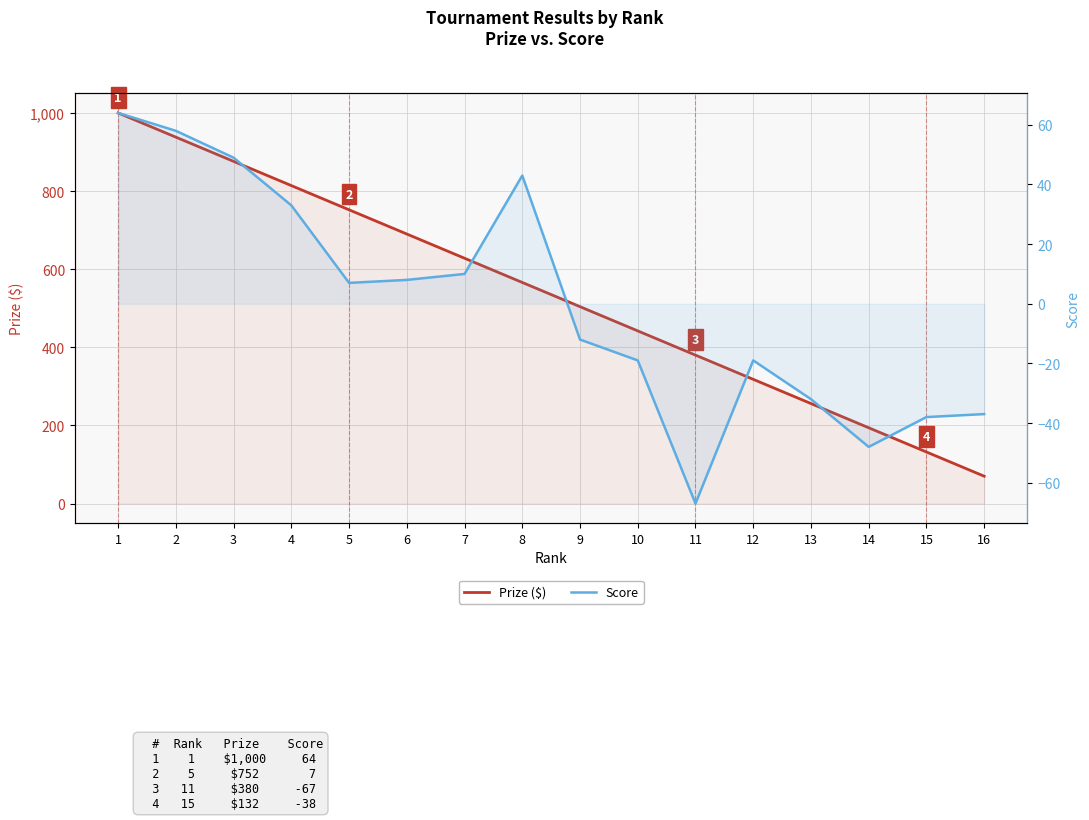

At how many categories does at least one series exceed 885?

2